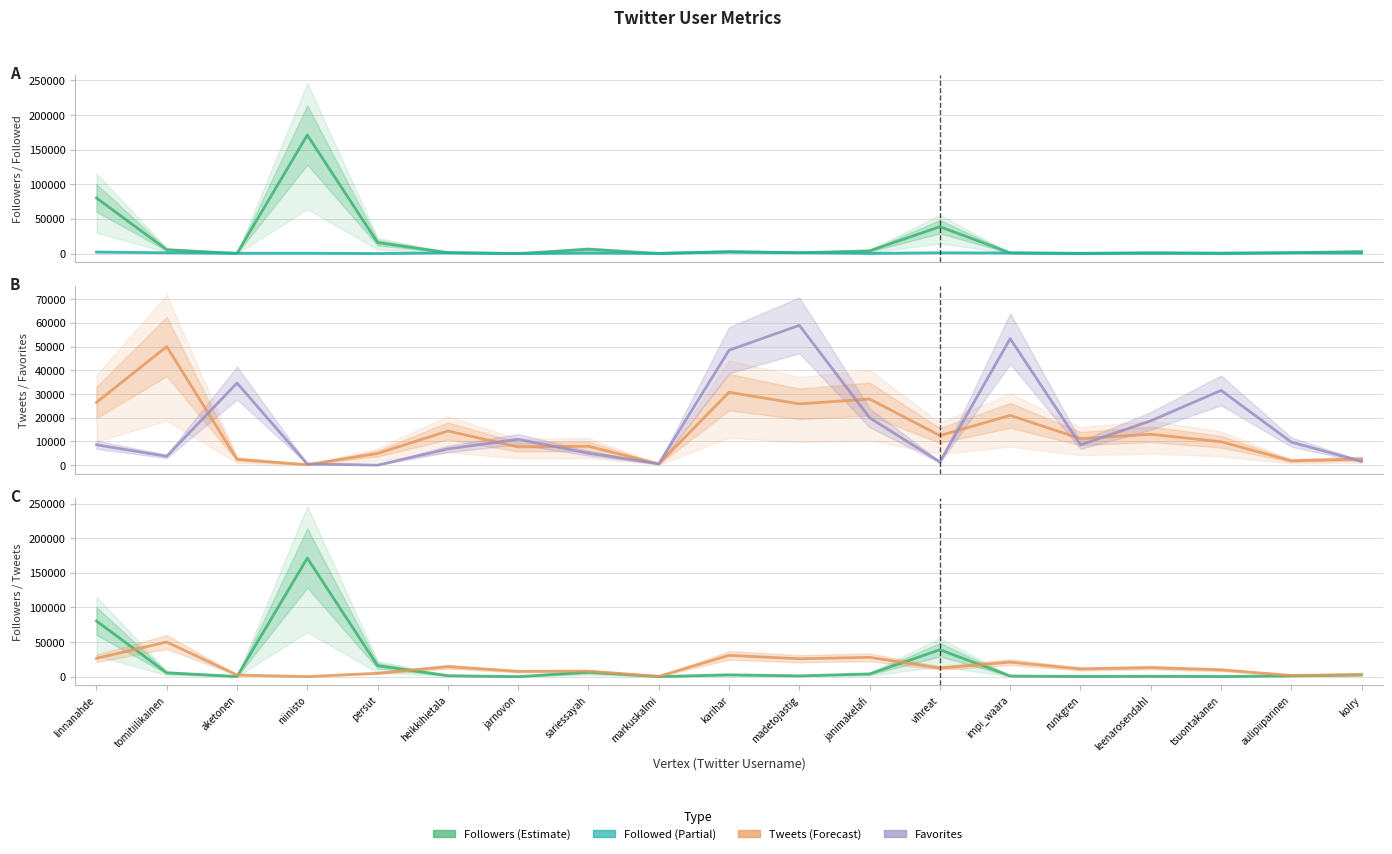

Which has a higher value, janimakelafi or impi_waara?

janimakelafi